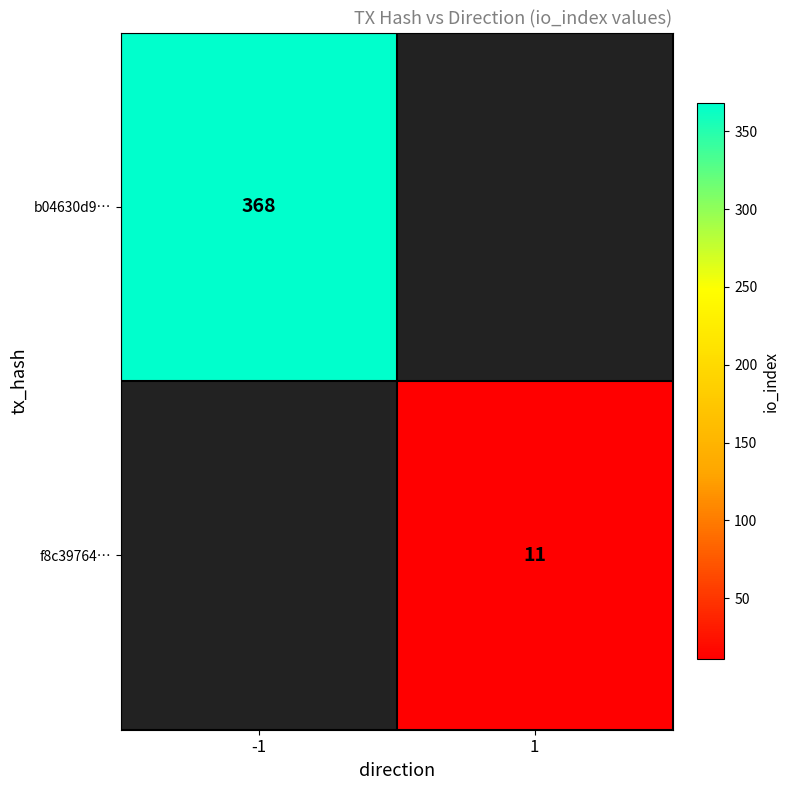

Is the value of f8c39764… at 1 greater than the value of b04630d9… at -1?

No